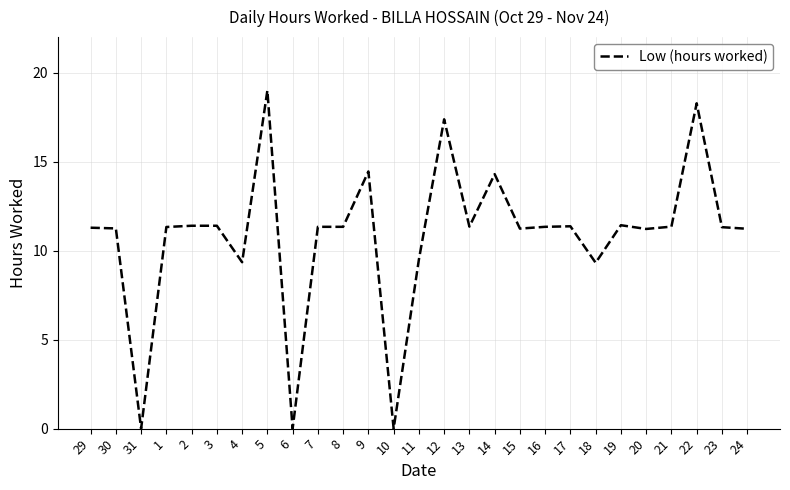

What is the difference between the maximum and minimum values?

19.0